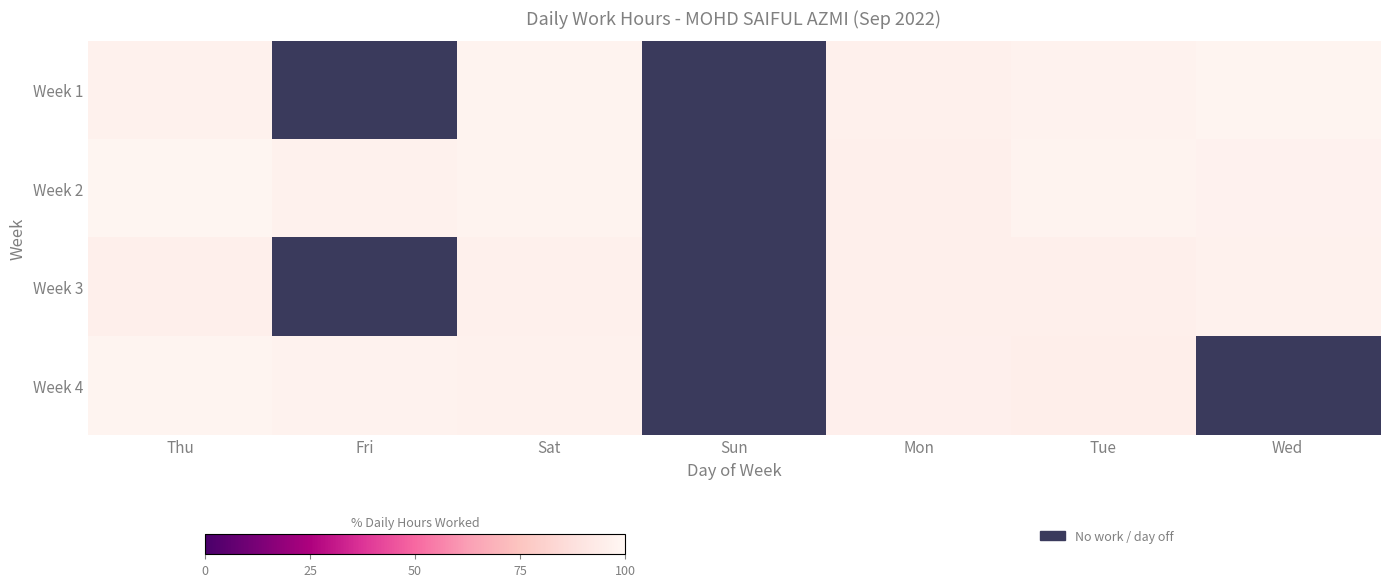

Rank the series at Fri from highest to lowest value.

Week 4, Week 2, Week 1, Week 3